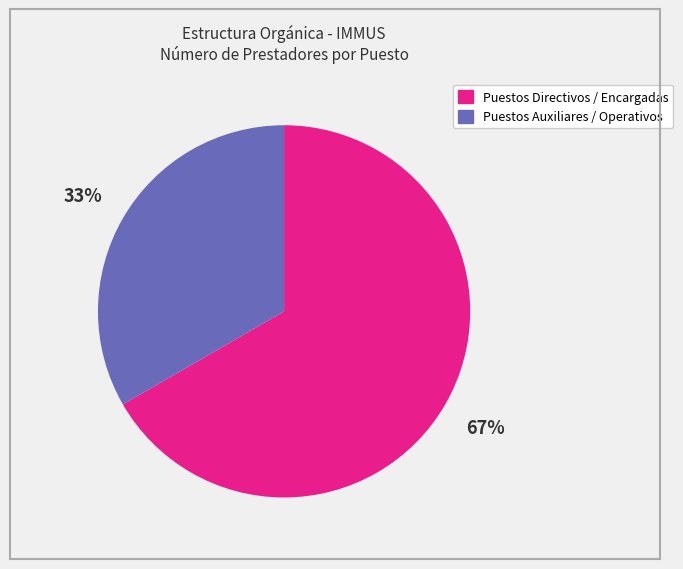

Does any single category account for the majority?

Yes